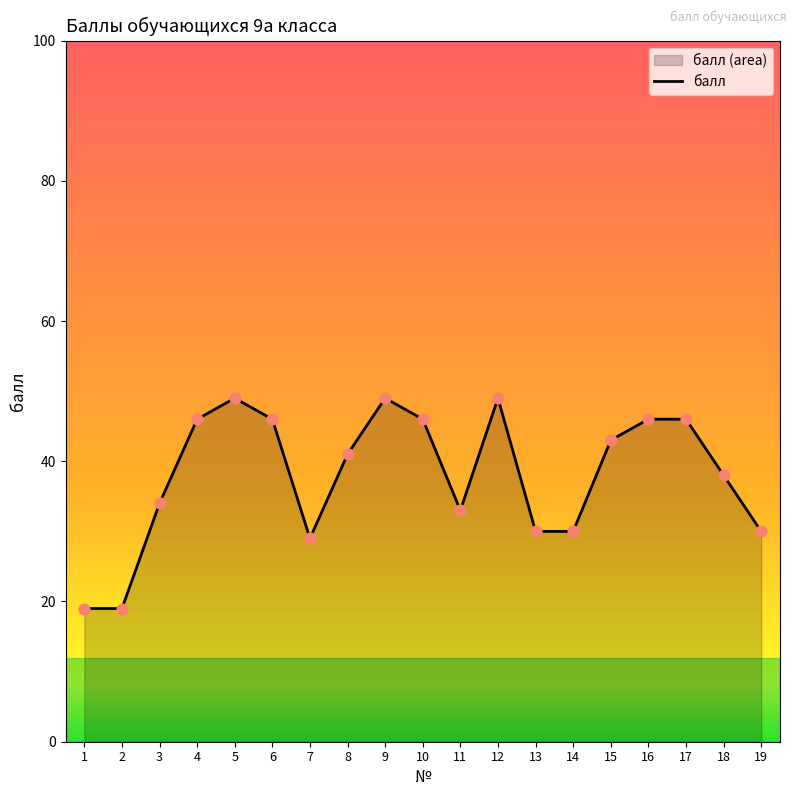

Between 10 and 8, which is larger?

10